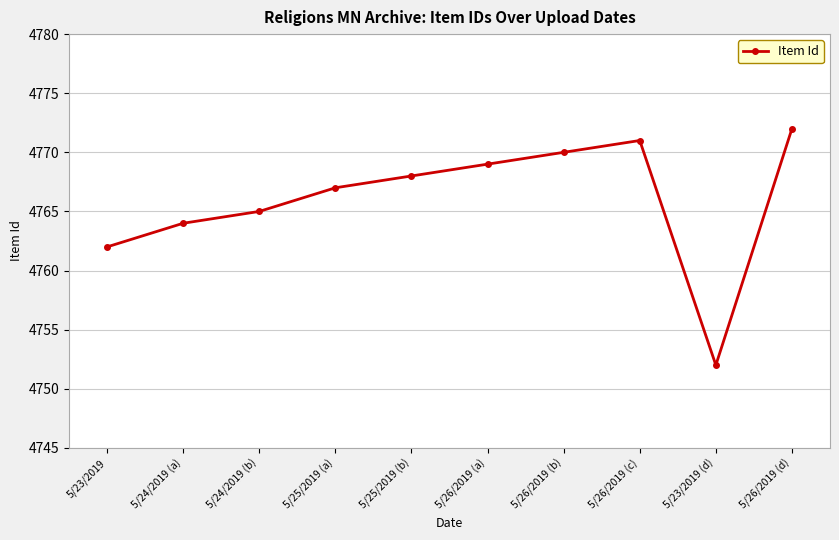

Rank the categories by value from highest to lowest.

5/26/2019 (d), 5/26/2019 (c), 5/26/2019 (b), 5/26/2019 (a), 5/25/2019 (b), 5/25/2019 (a), 5/24/2019 (b), 5/24/2019 (a), 5/23/2019, 5/23/2019 (d)